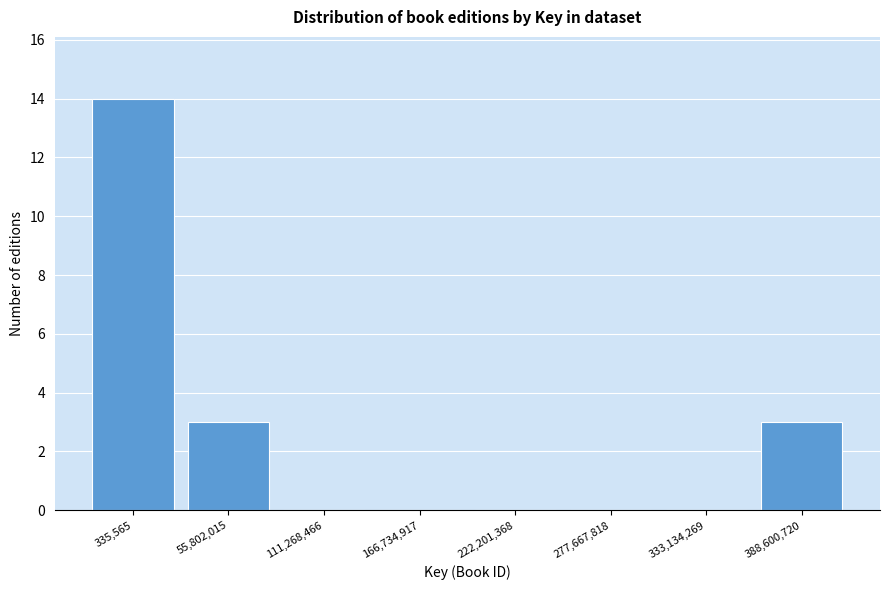

Reading left to right, transcribe all the data shown in this chart.

335,565=14	55,802,015=3	111,268,466=0	166,734,917=0	222,201,368=0	277,667,818=0	333,134,269=0	388,600,720=3